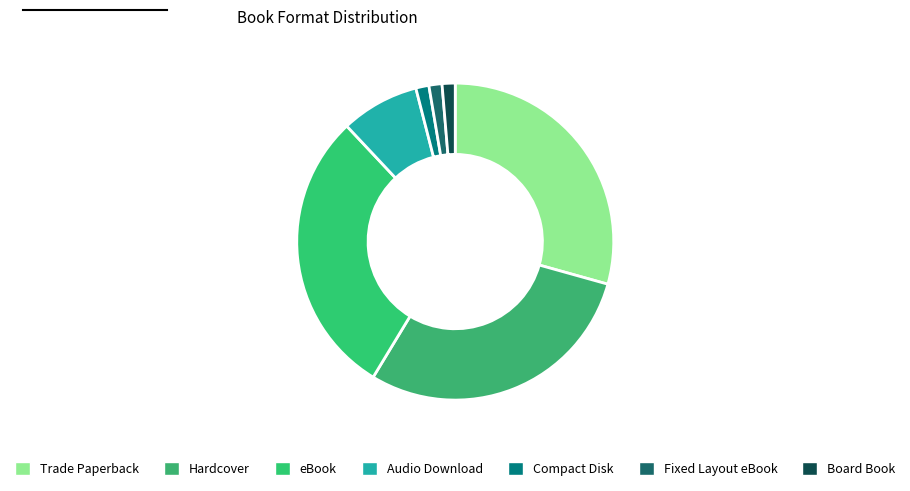

Is the sum of Fixed Layout eBook and Audio Download greater than half?

No